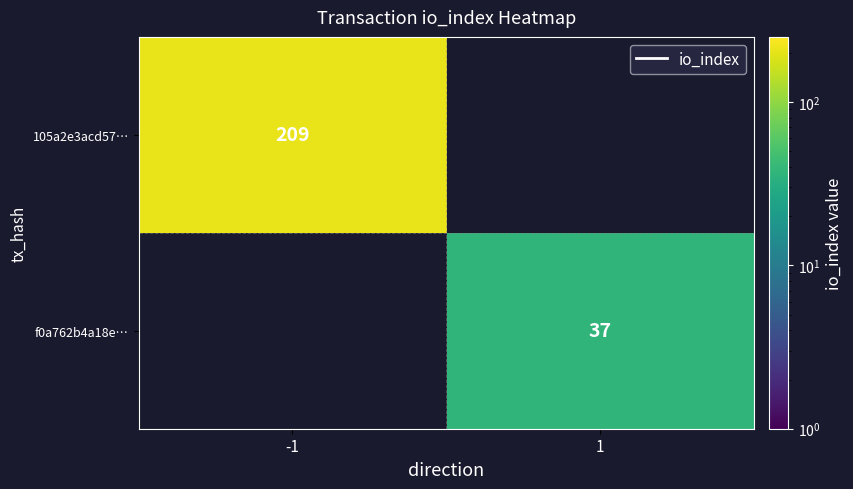

The value of 105a2e3acd57… at -1 is 282.6. True or false?

False